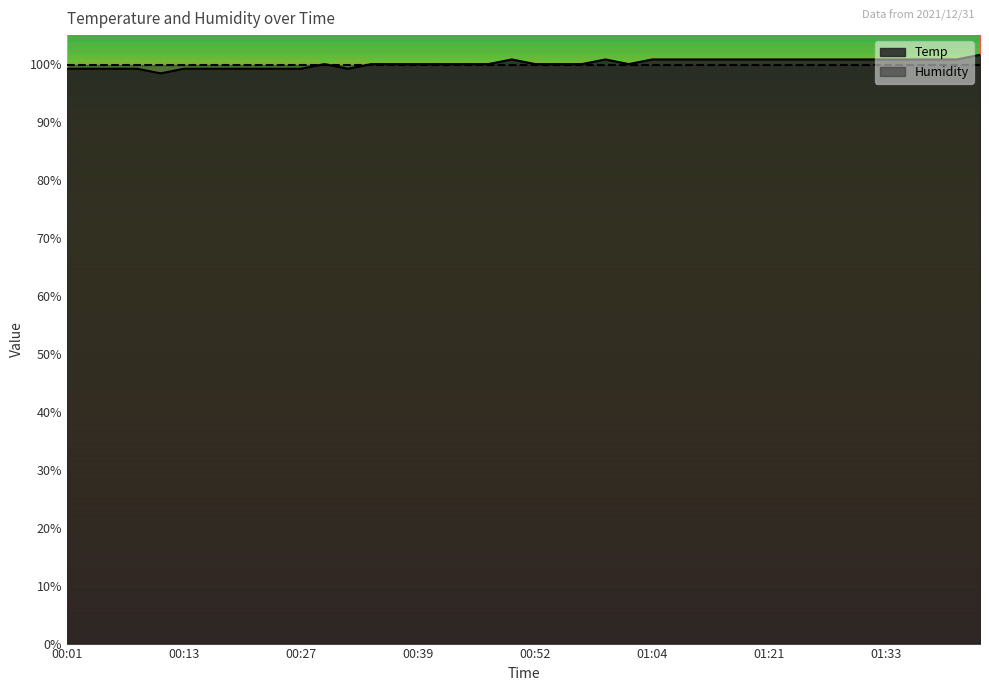

List the labels in order of value, largest first.

01:43, 00:49, 00:59, 01:04, 01:06, 01:08, 01:11, 01:16, 01:21, 01:23, 01:26, 01:28, 01:31, 01:33, 01:35, 01:38, 01:40, 00:30, 00:35, 00:37, 00:39, 00:42, 00:44, 00:47, 00:52, 00:54, 00:56, 01:01, 00:01, 00:03, 00:05, 00:08, 00:13, 00:15, 00:18, 00:20, 00:25, 00:27, 00:32, 00:10